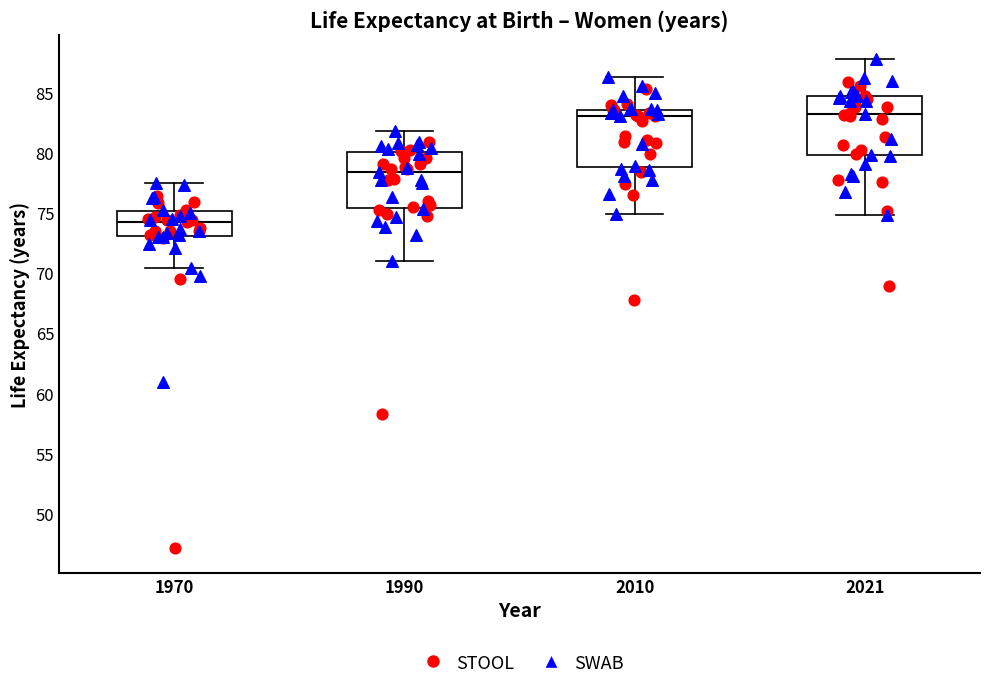

Where does the upper whisker of the box at x = 1990 end on the y-axis? The values are not printed on the chart, so give them approximately, as read against the axis.

82.0